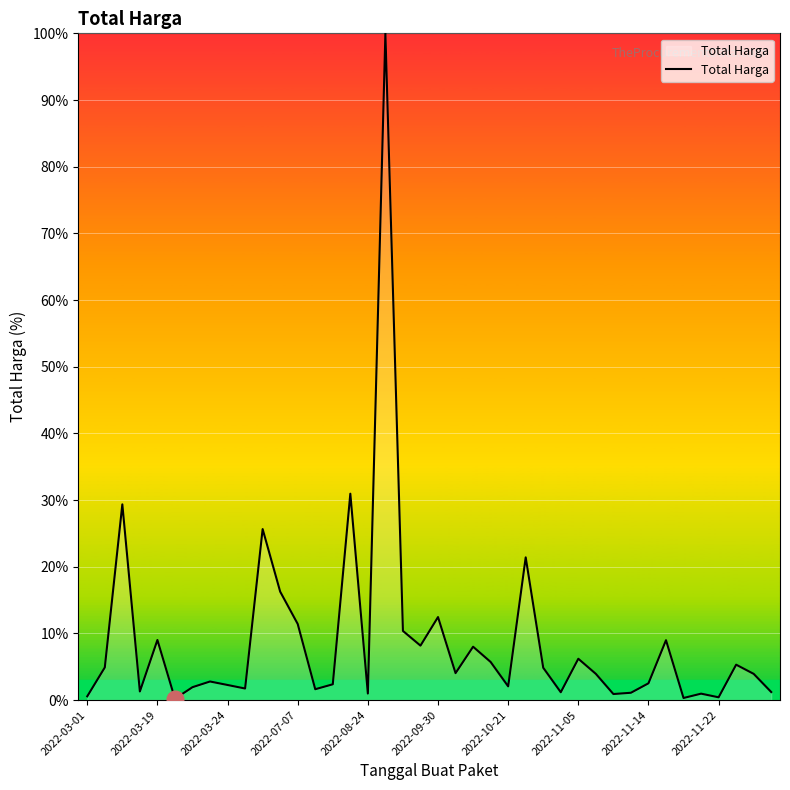

What is the difference between the maximum and minimum values?

99.8